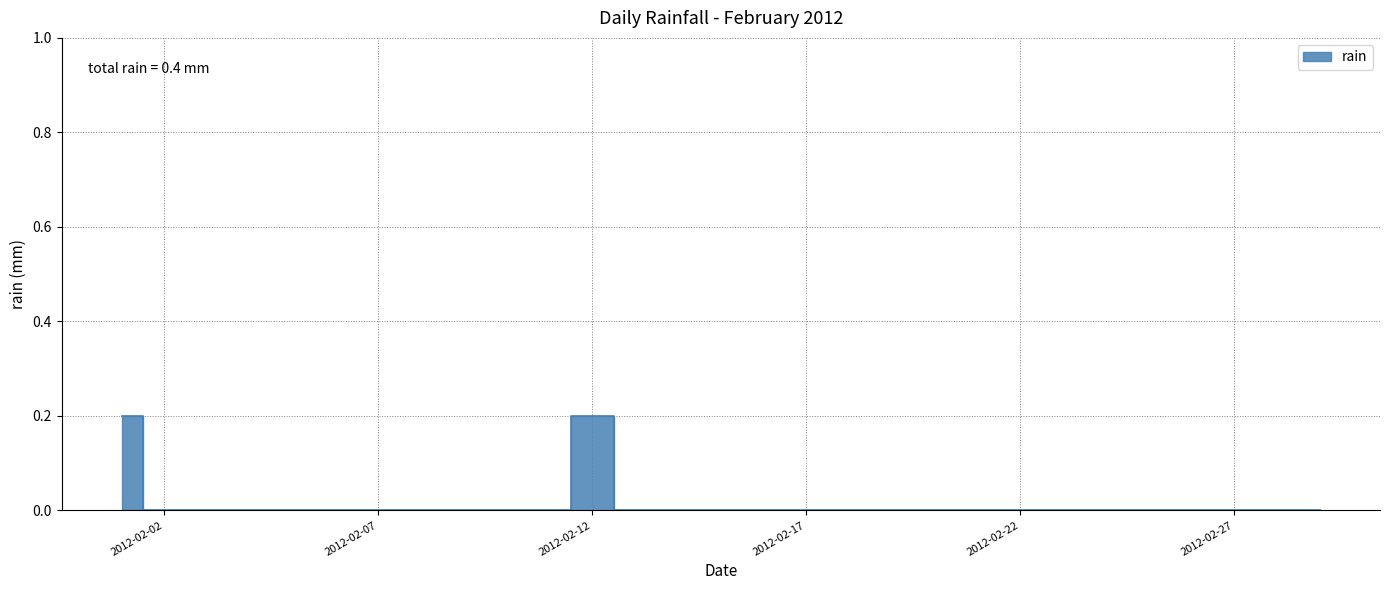

Reading left to right, what are all the values shown in this chart?

2012-02-01=0.2	2012-02-02=0.0	2012-02-03=0.0	2012-02-04=0.0	2012-02-05=0.0	2012-02-06=0.0	2012-02-07=0.0	2012-02-08=0.0	2012-02-09=0.0	2012-02-10=0.0	2012-02-11=0.0	2012-02-12=0.2	2012-02-13=0.0	2012-02-14=0.0	2012-02-15=0.0	2012-02-16=0.0	2012-02-17=0.0	2012-02-18=0.0	2012-02-19=0.0	2012-02-20=0.0	2012-02-21=0.0	2012-02-22=0.0	2012-02-23=0.0	2012-02-24=0.0	2012-02-25=0.0	2012-02-26=0.0	2012-02-27=0.0	2012-02-28=0.0	2012-02-29=0.0